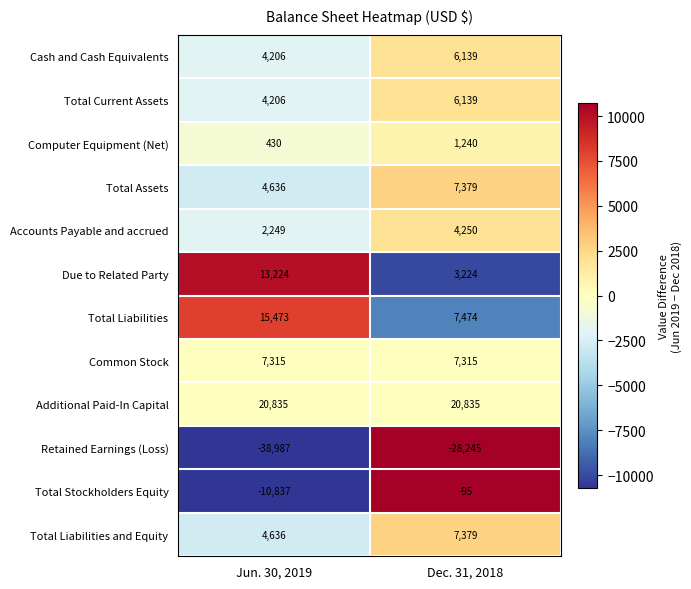

List the labels in order of Total Liabilities and Equity value, largest first.

Dec. 31, 2018, Jun. 30, 2019